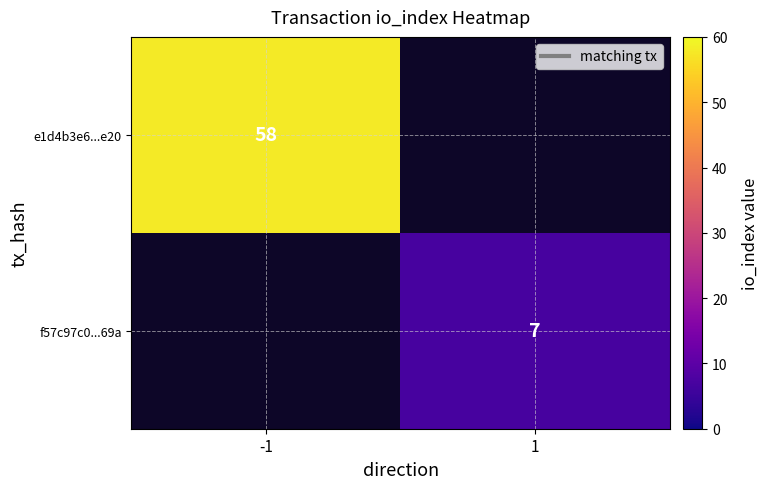

The f57c97c0...69a series shows 7 at 1. True or false?

True